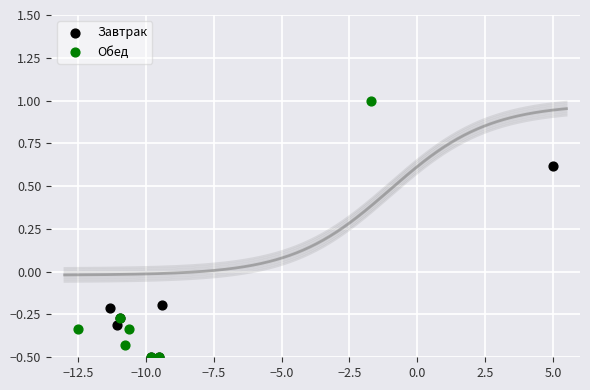

Which series contains the highest Y value?

Обед